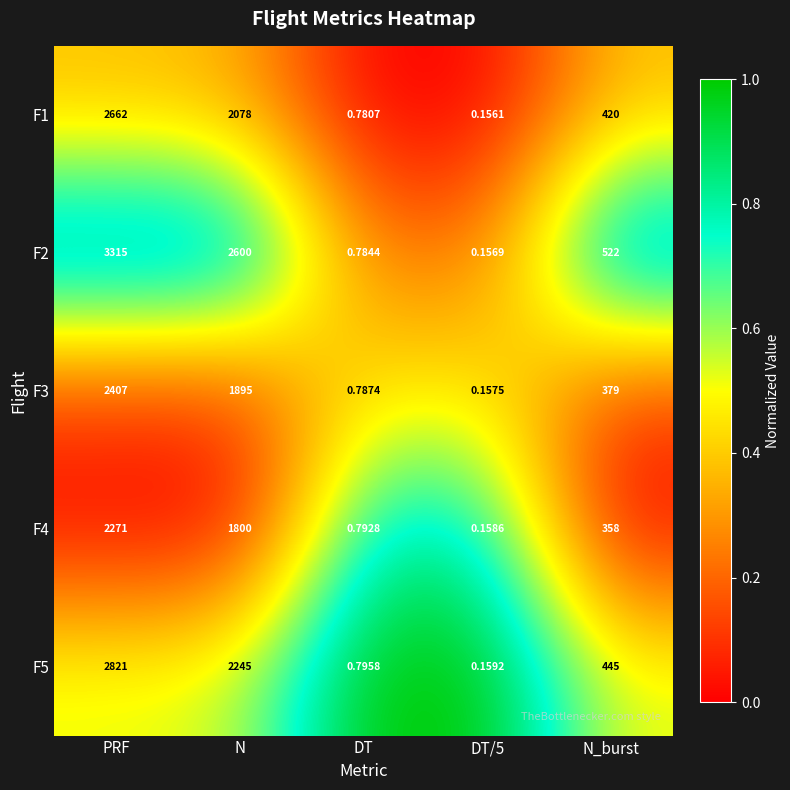

Which label corresponds to the largest value in the chart?

PRF